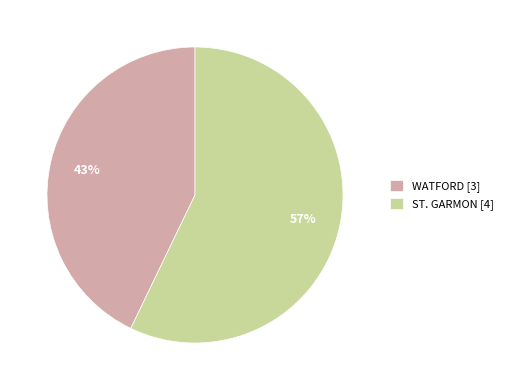

Is ST. GARMON the majority of the pie?

Yes